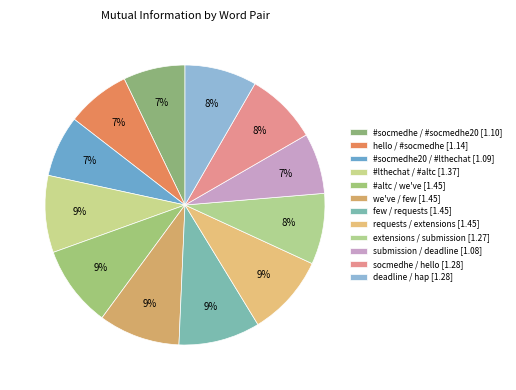

How many slices are in this pie chart?

12